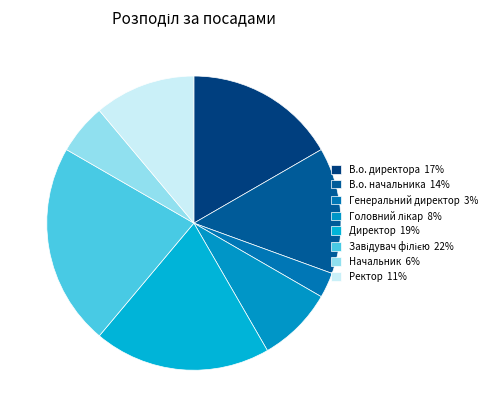

What percentage is the Ректор slice, to the nearest percent?

11%